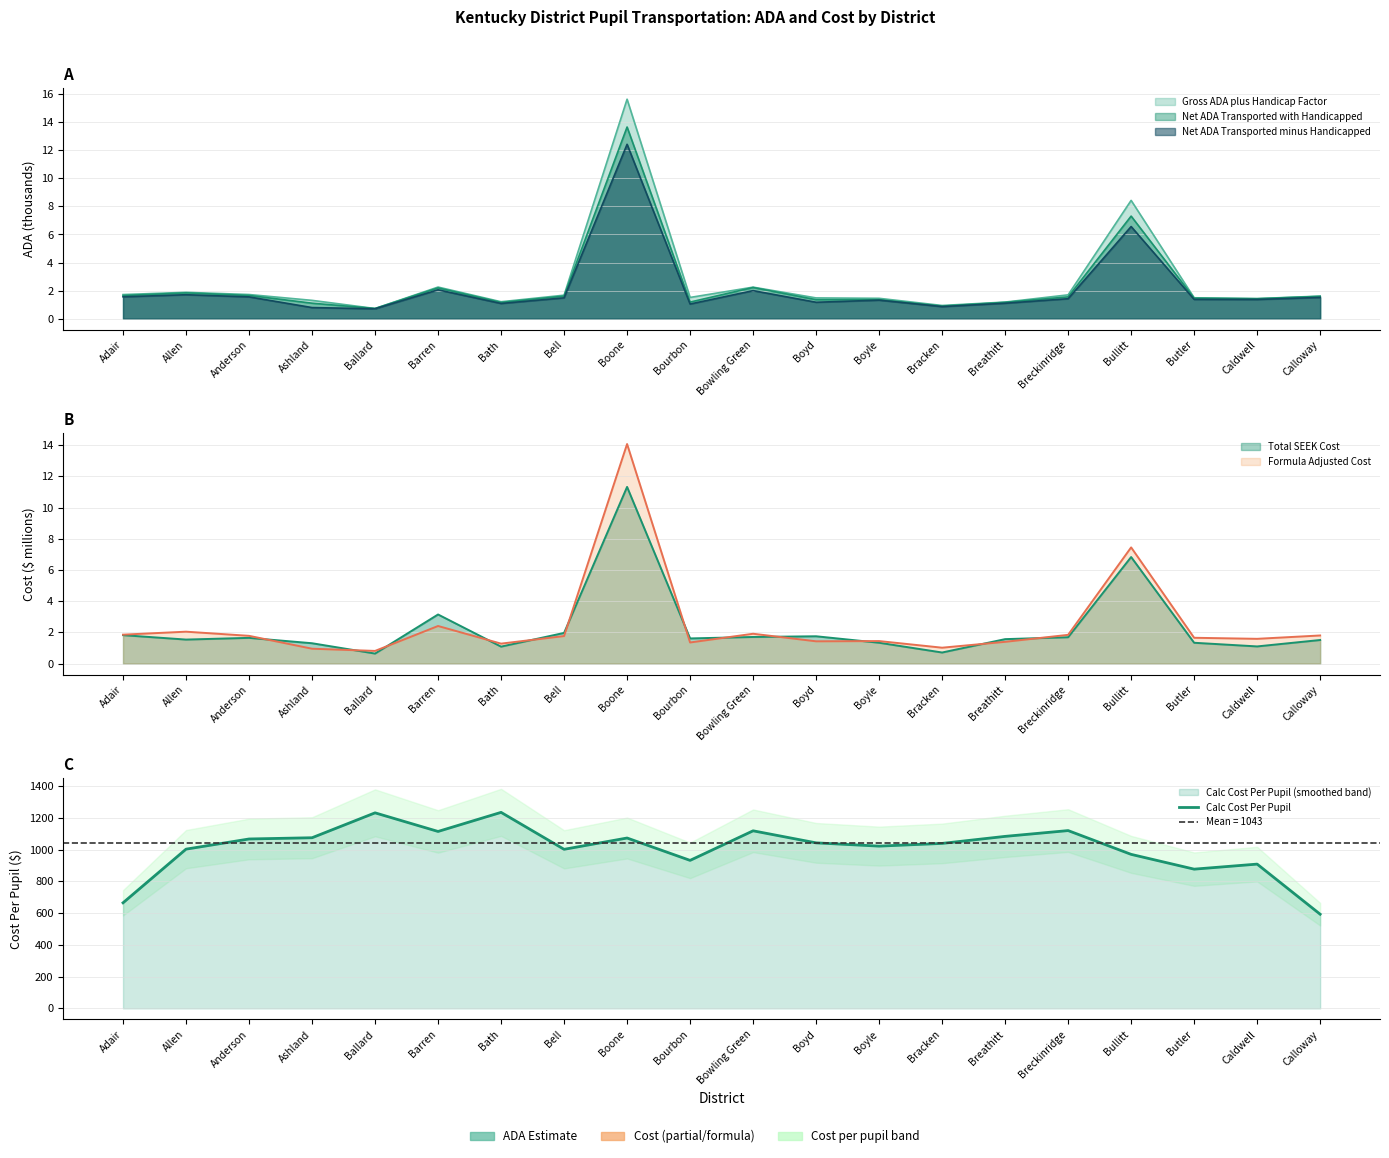

The chart shows a value of 1038.7 at Bracken. True or false?

True